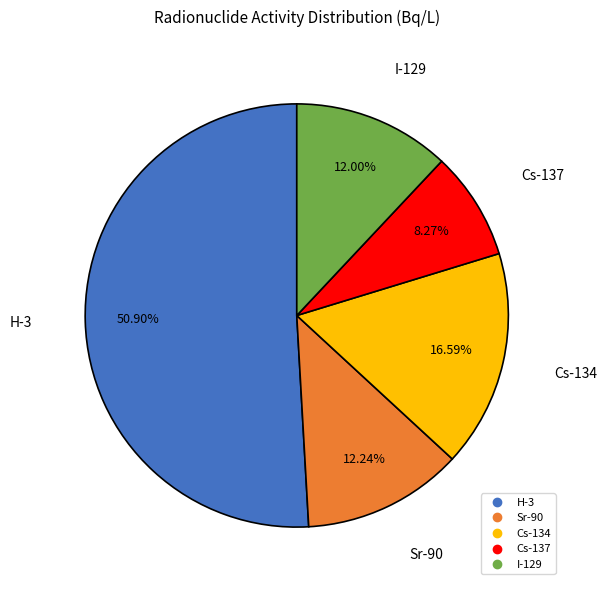

Combined, do I-129 and Sr-90 account for over 50%?

No